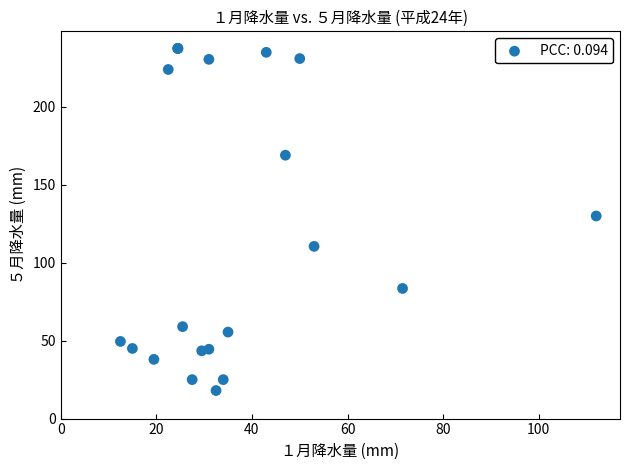

What Y value in the scatter plot is closest to 127?

130.0